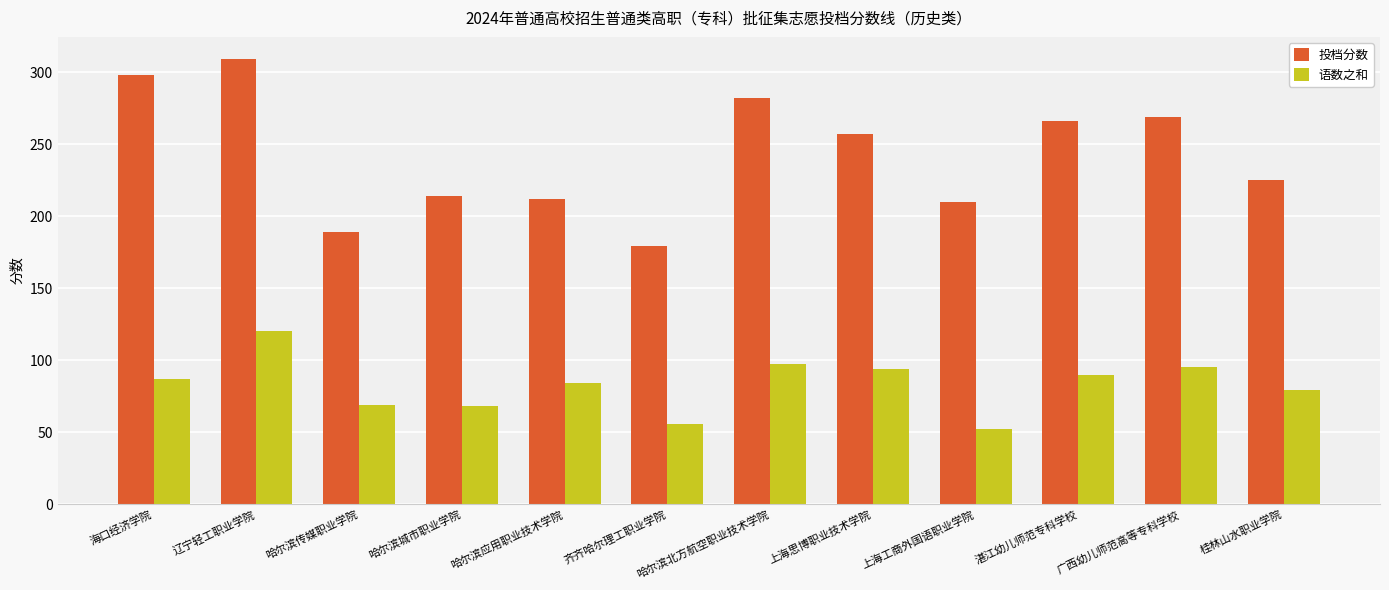

Is it true that 投档分数 equals 225 at 桂林山水职业学院?

True